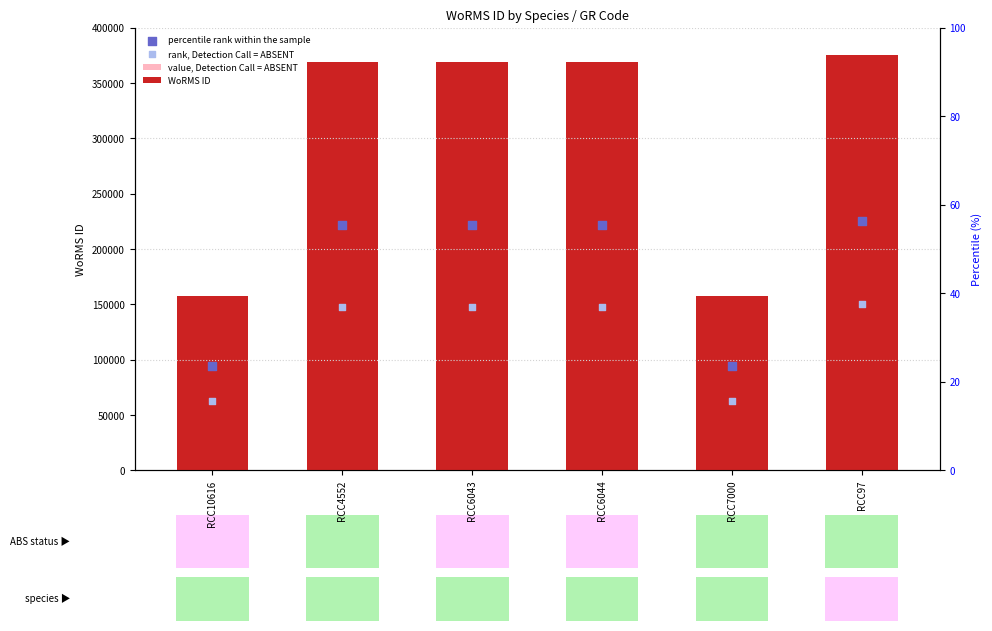

Is the value of percentile rank within the sample at RCC7000 greater than the value of rank, Detection Call = ABSENT at RCC10616?

Yes